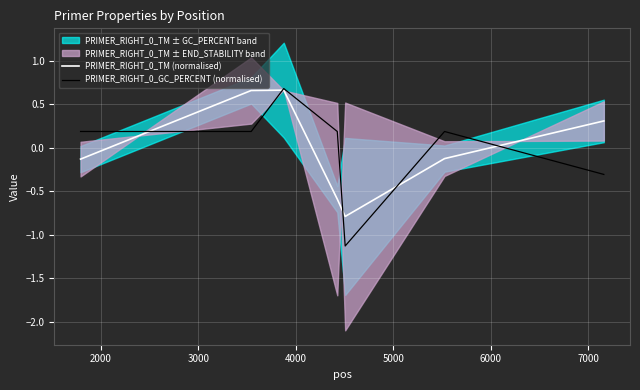

Which series has the largest range (max minus min)?

PRIMER_RIGHT_0_GC_PERCENT (normalised)